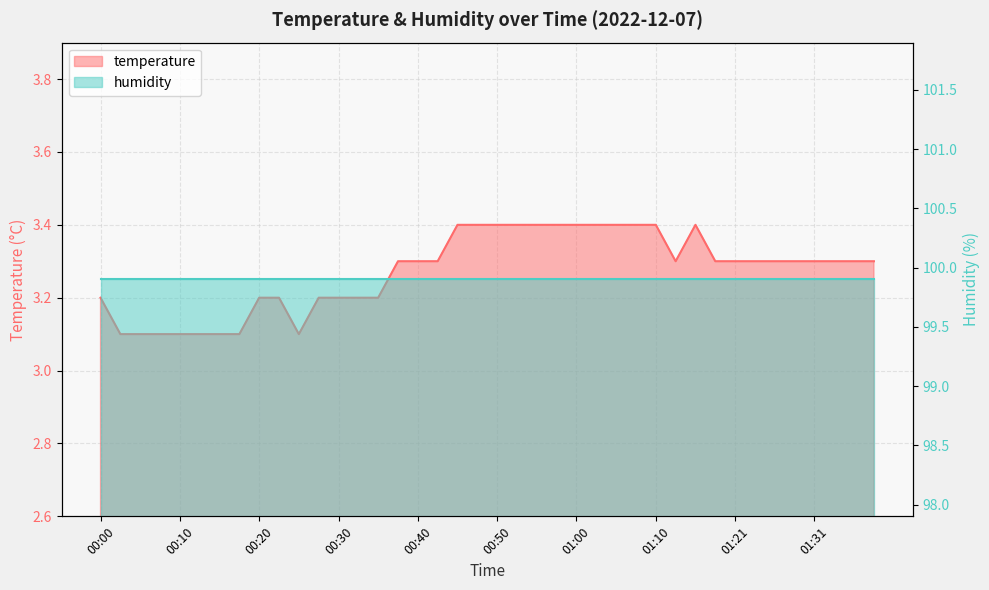

Reading right to left, transcribe all the data shown in this chart.

3.3	3.3	3.3	3.3	3.3	3.3	3.3	3.3	3.3	3.4	3.3	3.4	3.4	3.4	3.4	3.4	3.4	3.4	3.4	3.4	3.4	3.4	3.3	3.3	3.3	3.2	3.2	3.2	3.2	3.1	3.2	3.2	3.1	3.1	3.1	3.1	3.1	3.1	3.1	3.2